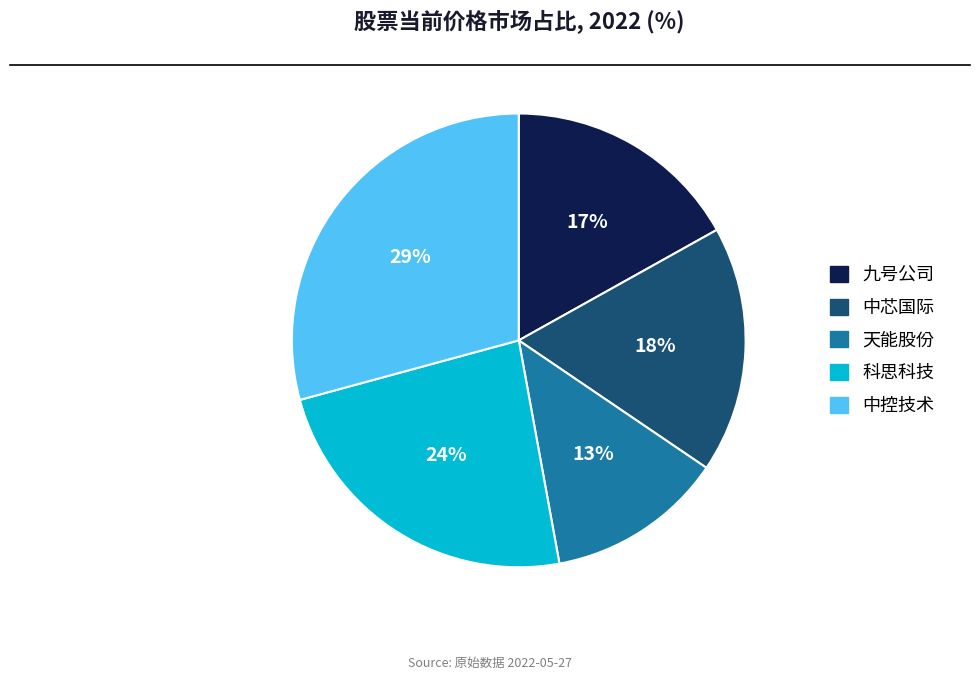

To the nearest percent, what is the average slice percentage?

20%